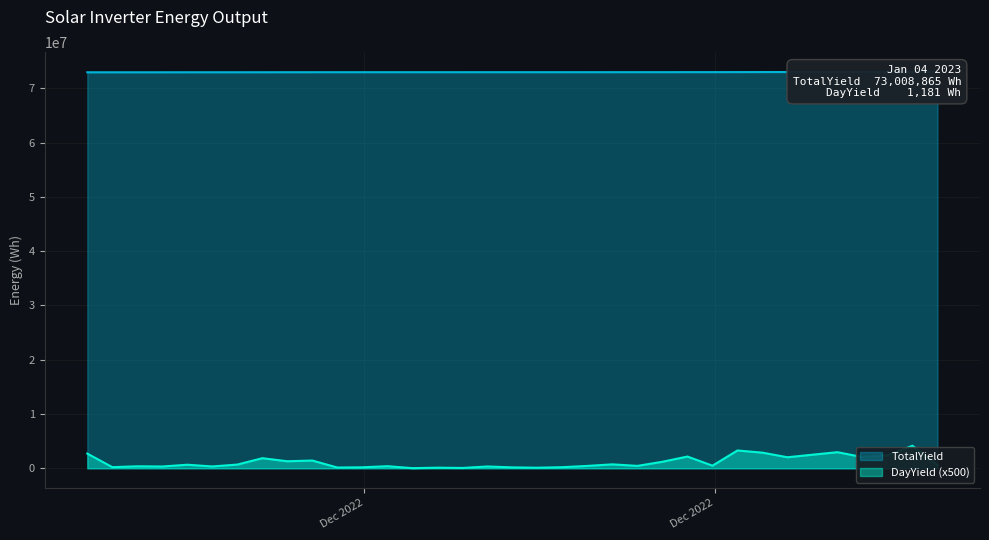

True or false: TotalYield_2100578988 and DayYield_2100578988 intersect in this chart.

False